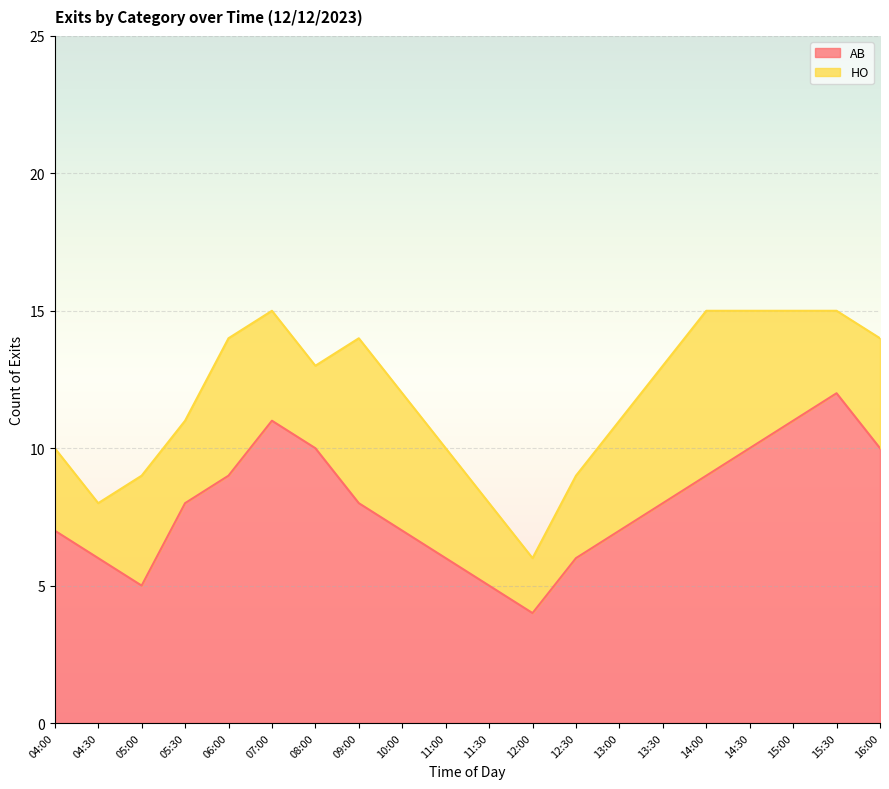

How many interior local peaks (higher than both neighbors) does the data have?

2